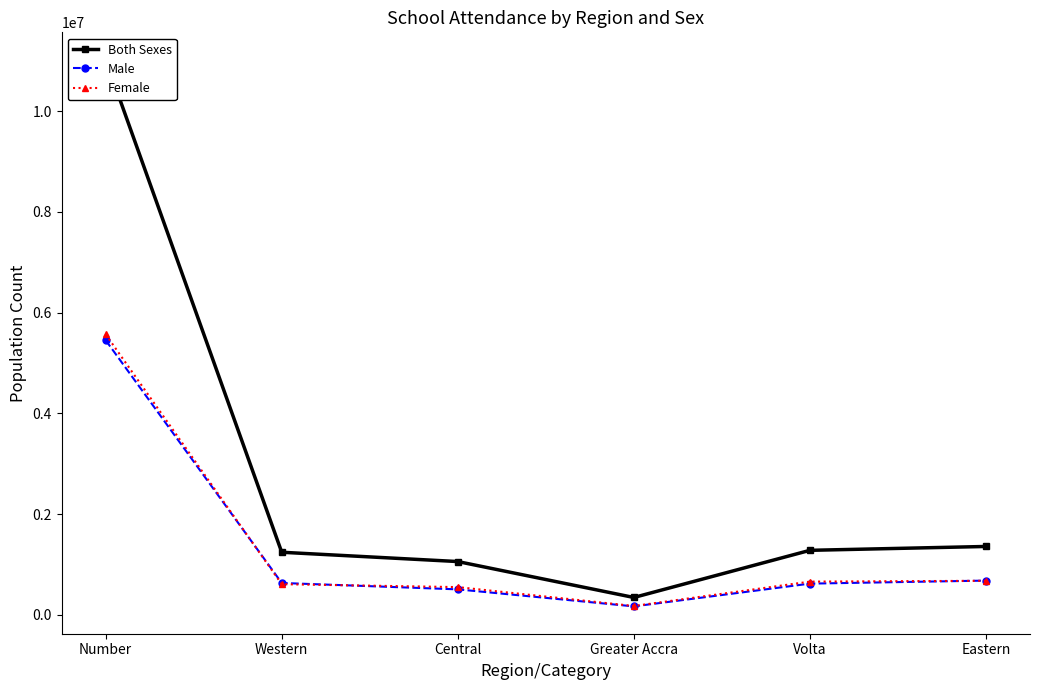

What is the difference between the Both Sexes values at Greater Accra and Eastern?

1012820